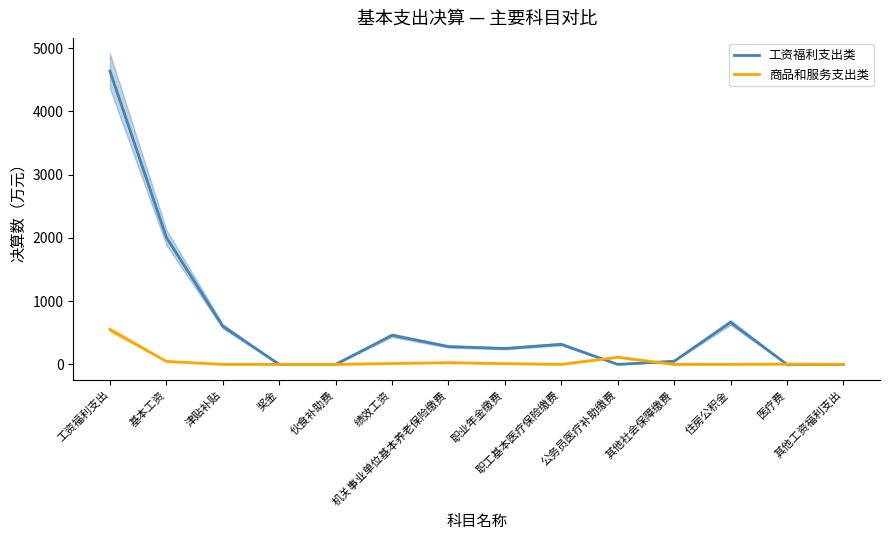

At which label does 商品和服务支出类 first exceed 4?

工资福利支出